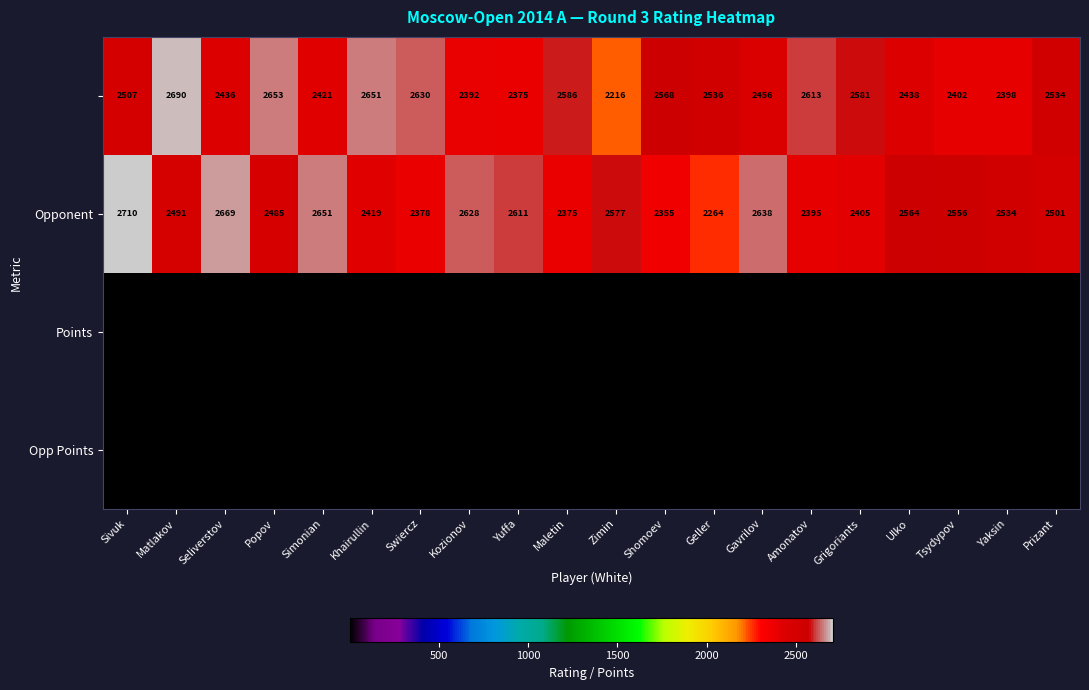

Which category has the highest value across all series?

Sivuk